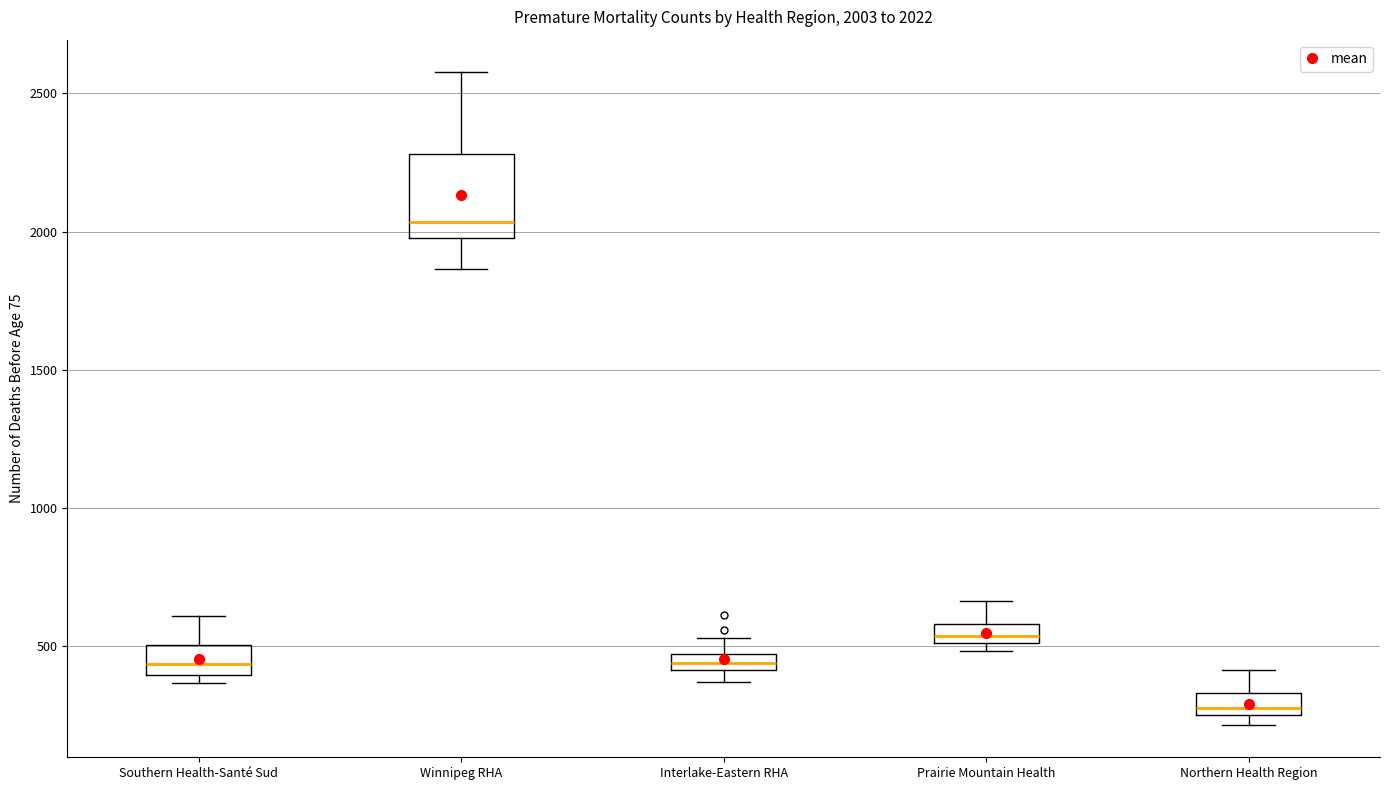

Comparing the boxes themselves (not the whiskers), which one is the tallest?

Winnipeg RHA